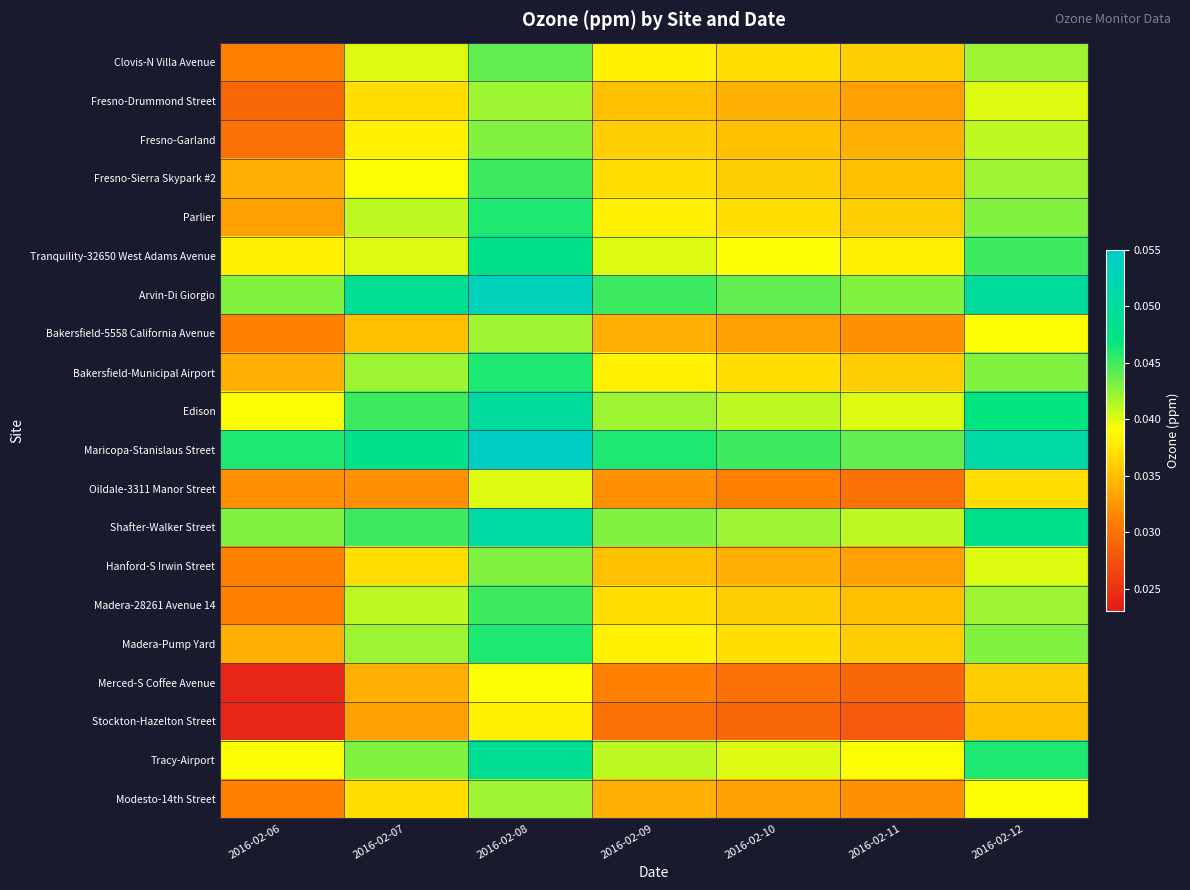

Which has a higher value, 2016-02-09 or 2016-02-07?

2016-02-07